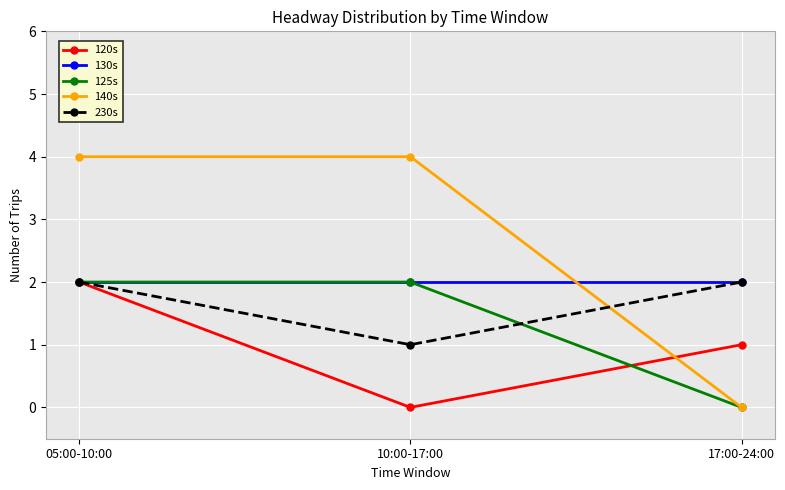

The 130s series shows 2 at 17:00-24:00. True or false?

True